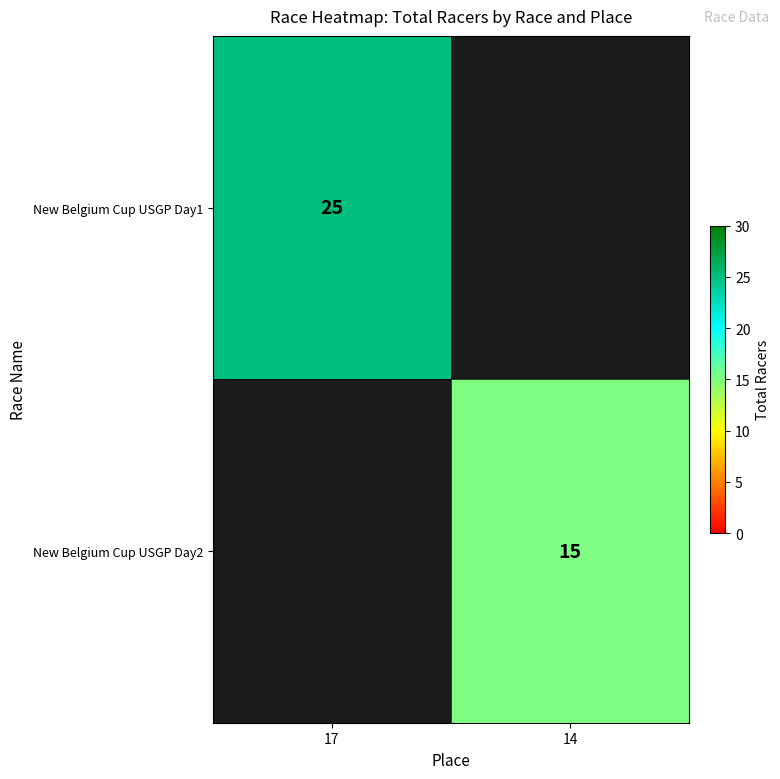

The value of New Belgium Cup USGP Day1 at 17 is 45. True or false?

False